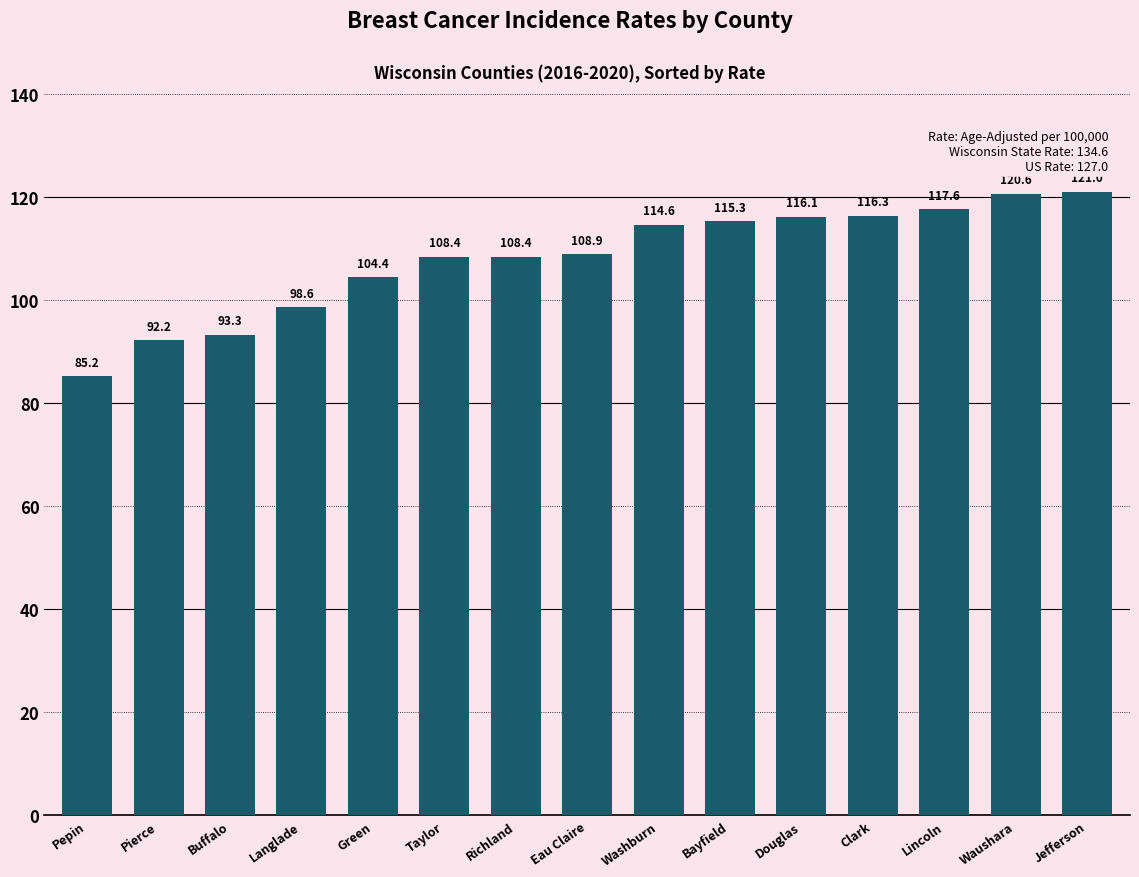

What is the label of the 11th bar from the left?

Douglas